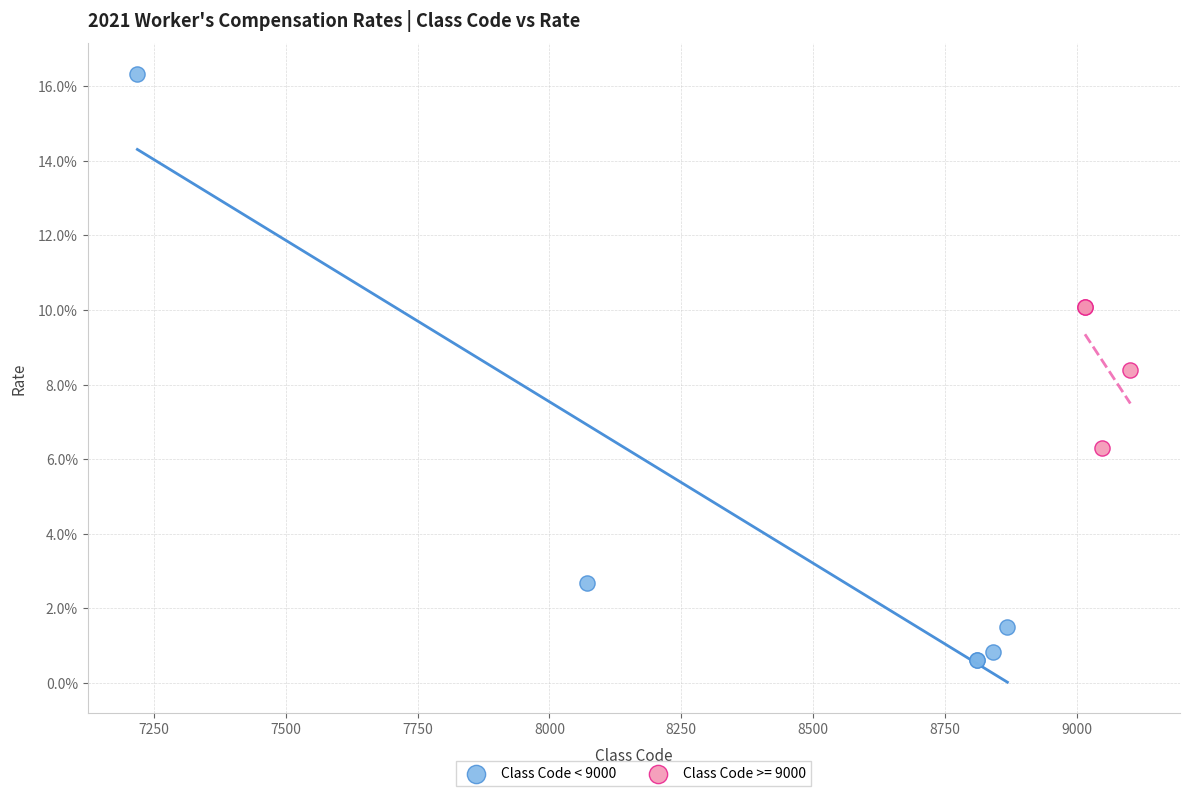

What are all the series names shown in the legend?

Class Code < 9000, Class Code >= 9000